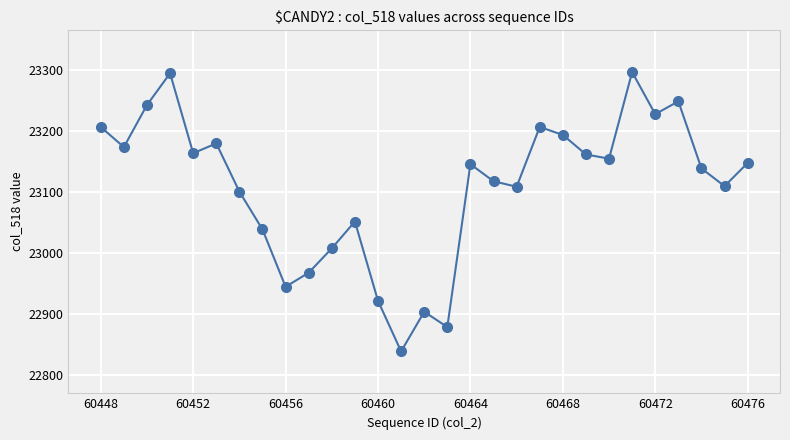

What is the average value?

23110